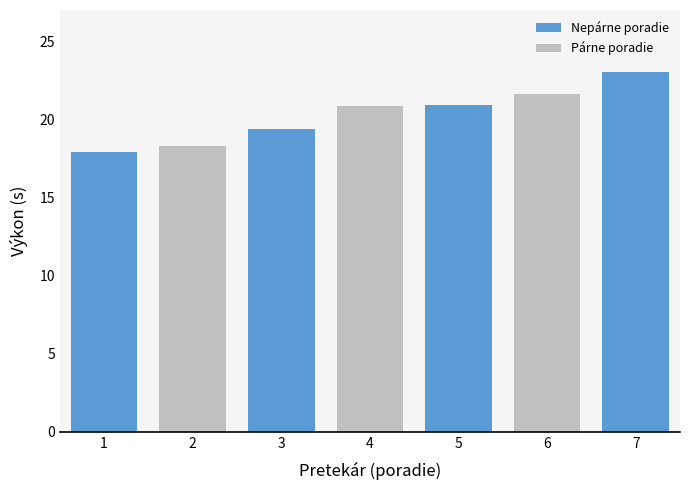

What is the difference between the maximum and minimum values?

5.1